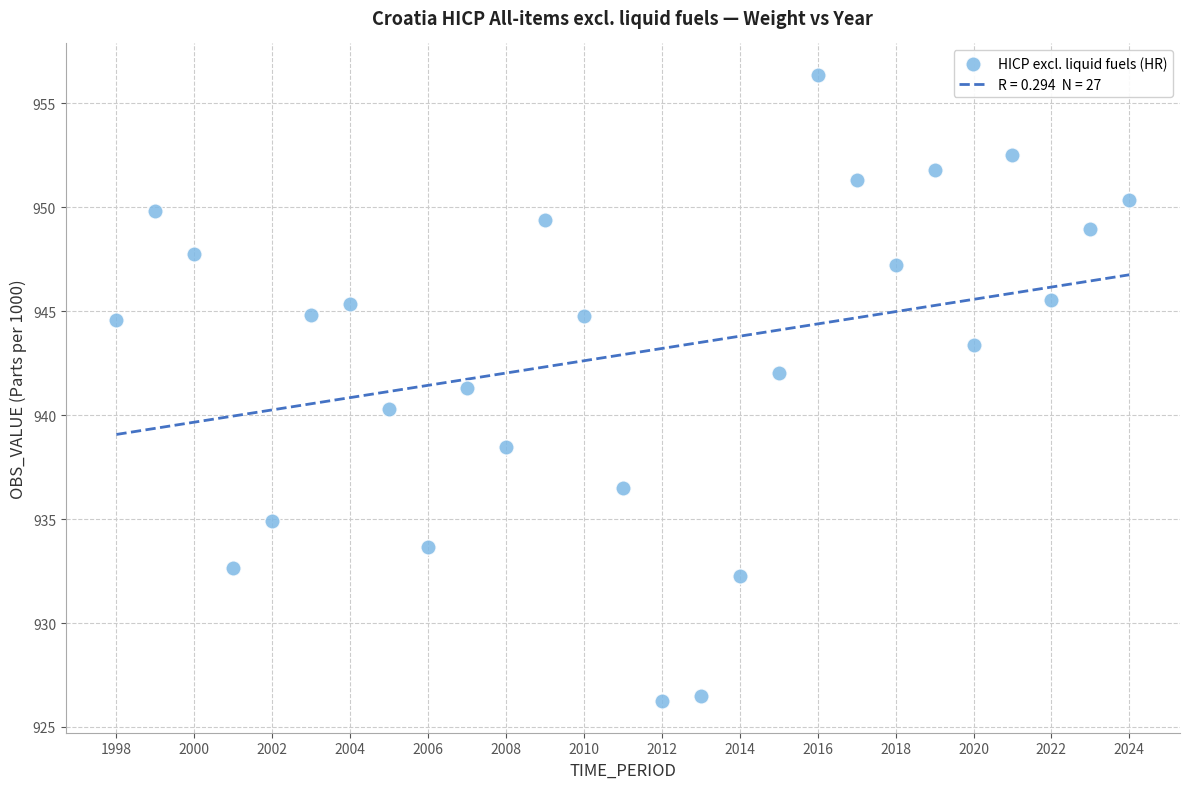

What is the range of X values (max minus min)?

26.0